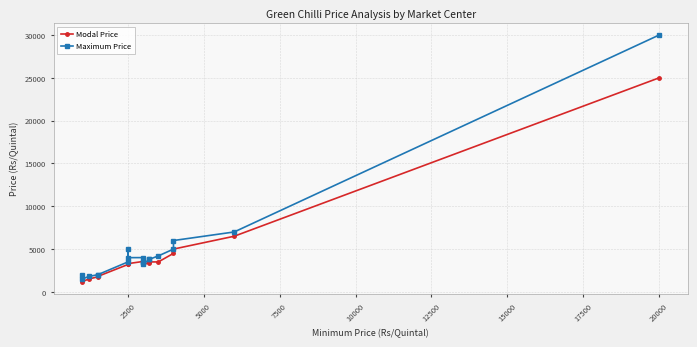

What is the difference between the maximum and minimum values in the Modal Price series?

23800